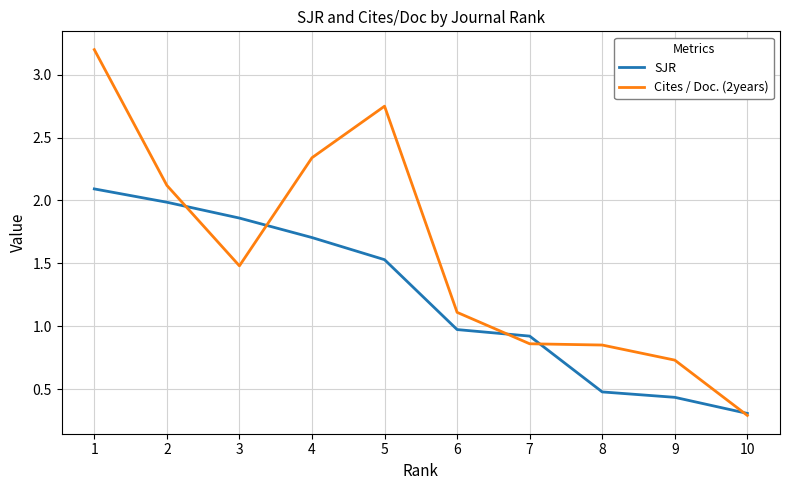

Is the value of SJR at 3 greater than the value of Cites / Doc. (2years) at 8?

Yes